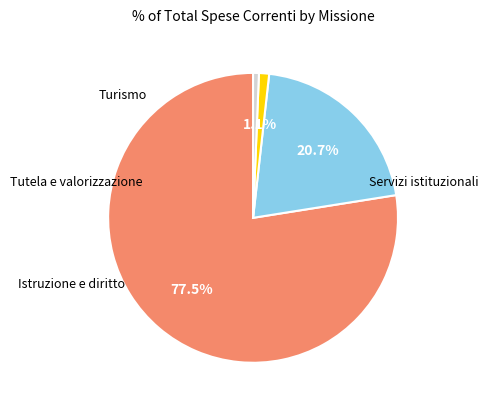

Is there any slice that represents more than half of the pie?

Yes